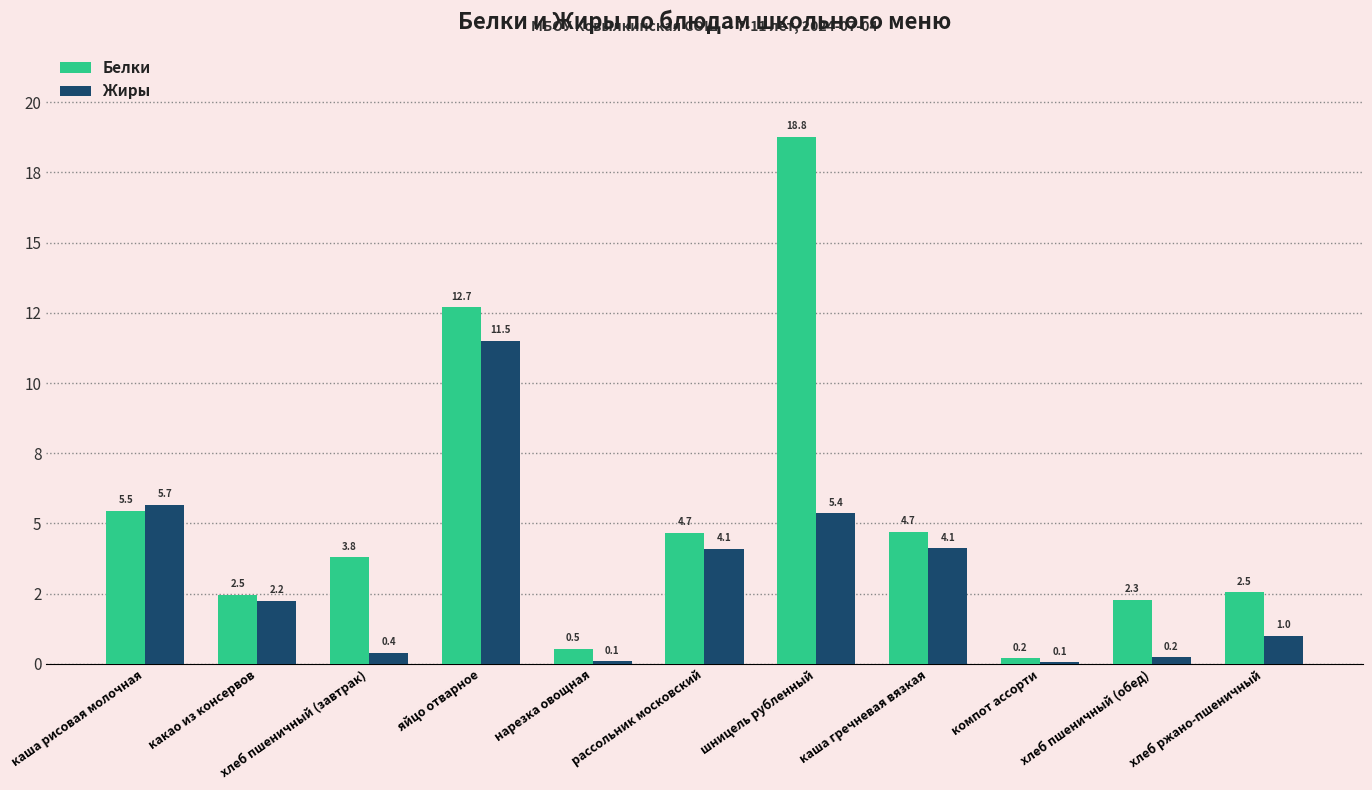

What are all the series names shown in the legend?

Белки, Жиры